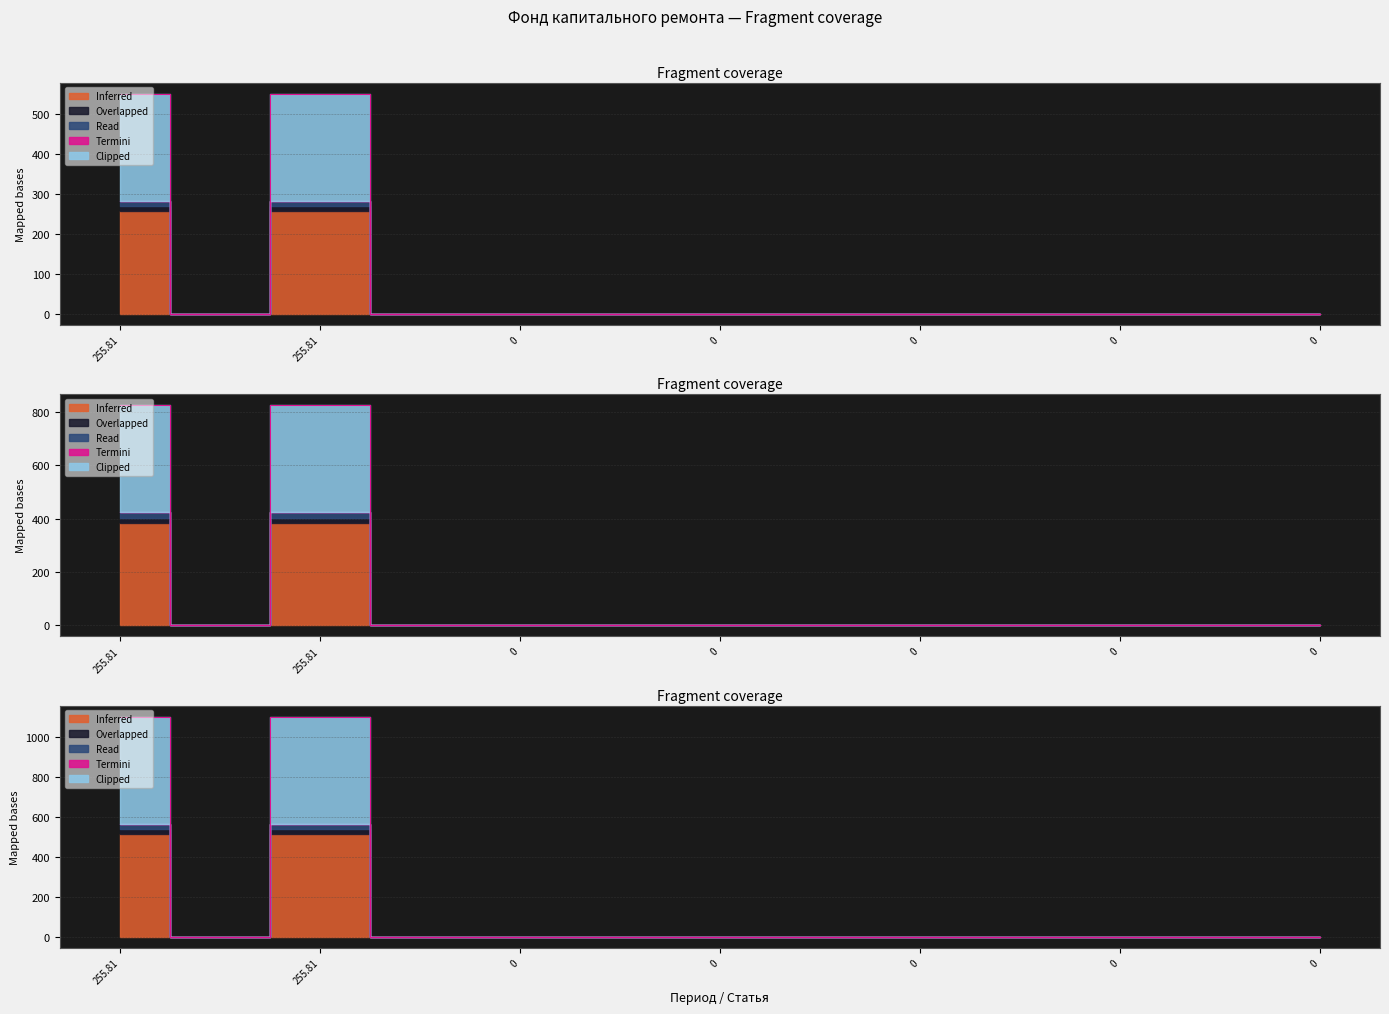

How many values in Overlapped are above zero?

2